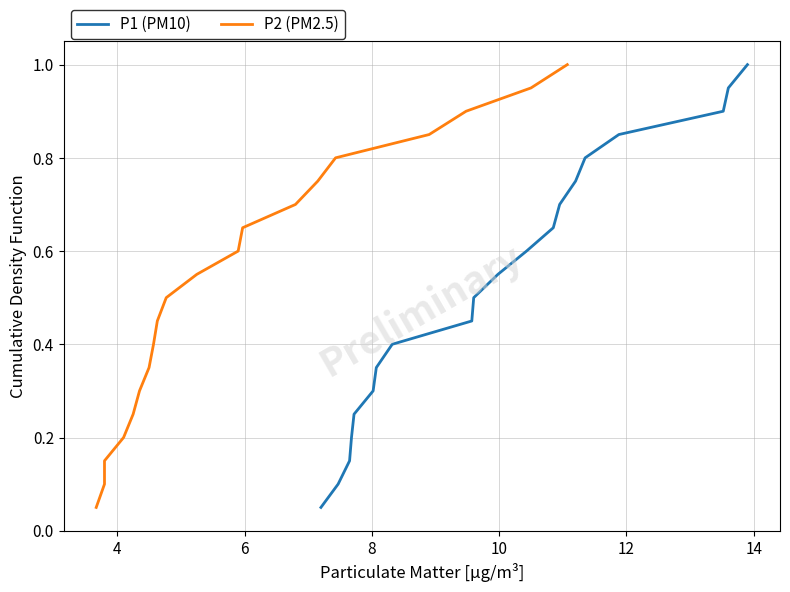

True or false: P1 (PM10) has more than 2 points higher than both neighbors.

False